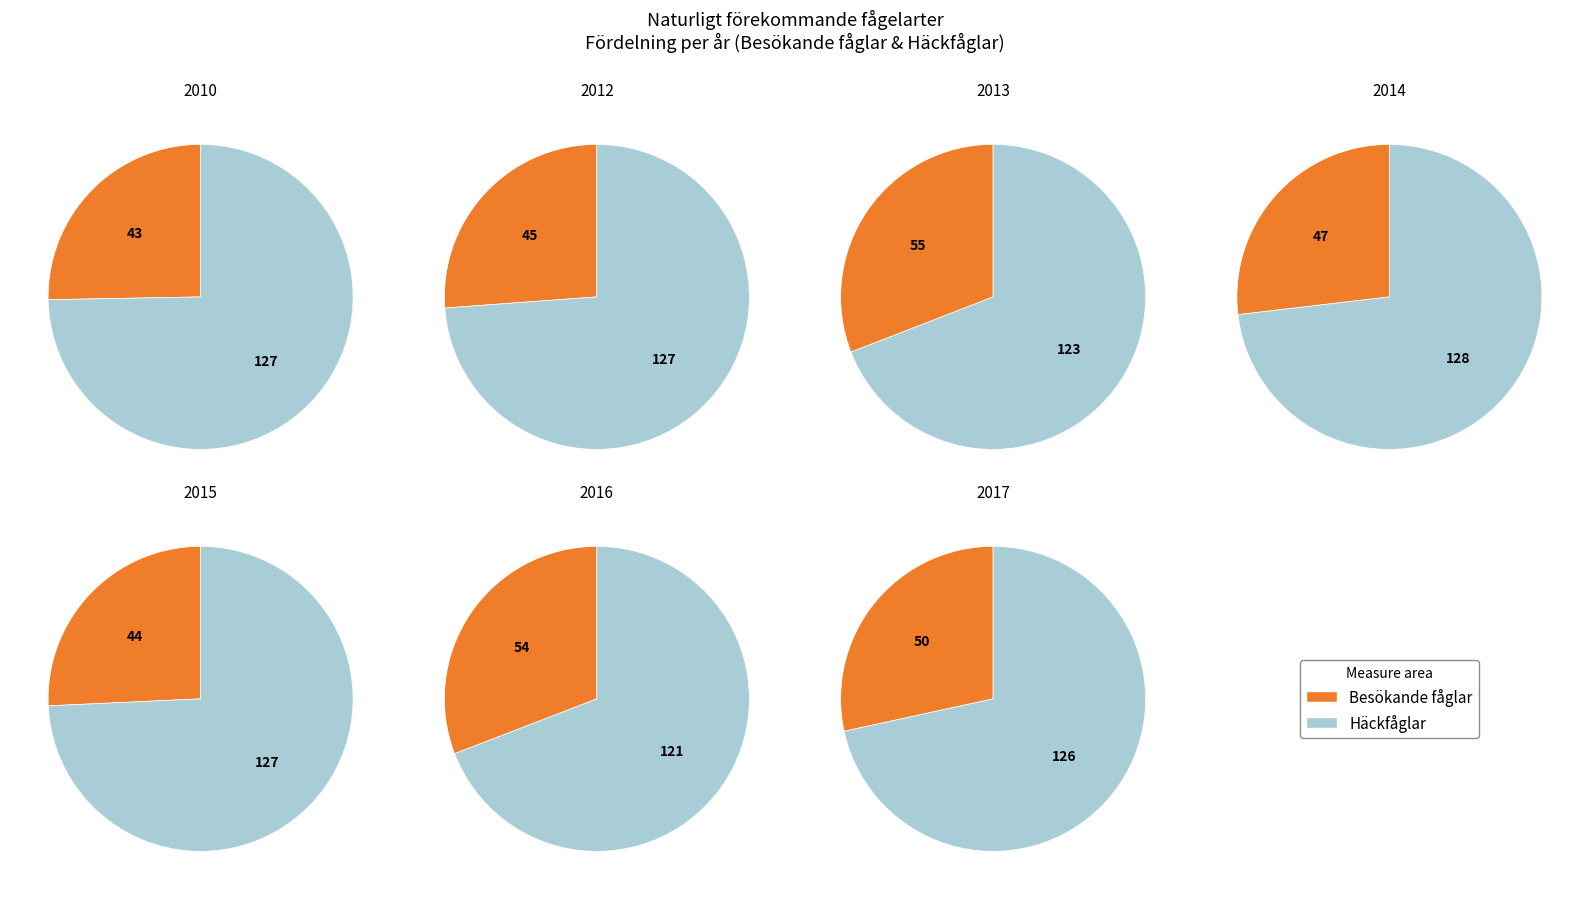

To the nearest percent, what is the difference between the Häckfåglar and Besökande fåglar slice percentages?

43%